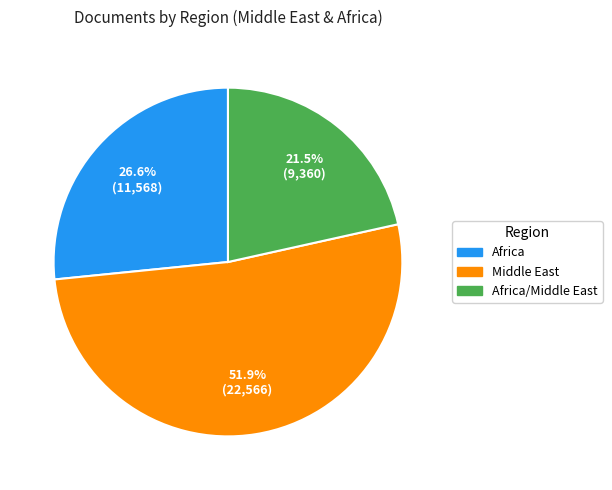

Is there any slice that represents more than half of the pie?

Yes